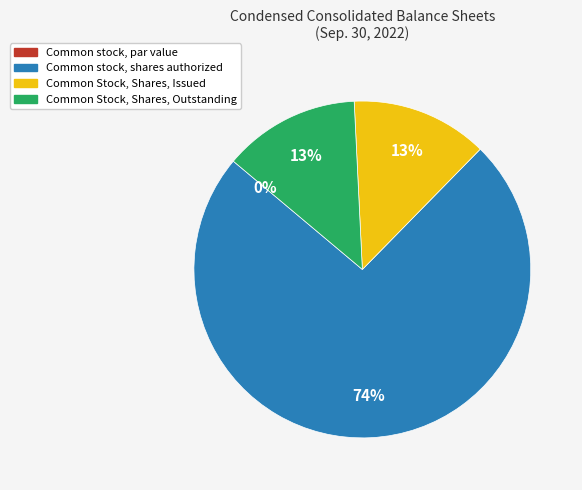

What percentage is NOT represented by Common stock, par value?

100.0%